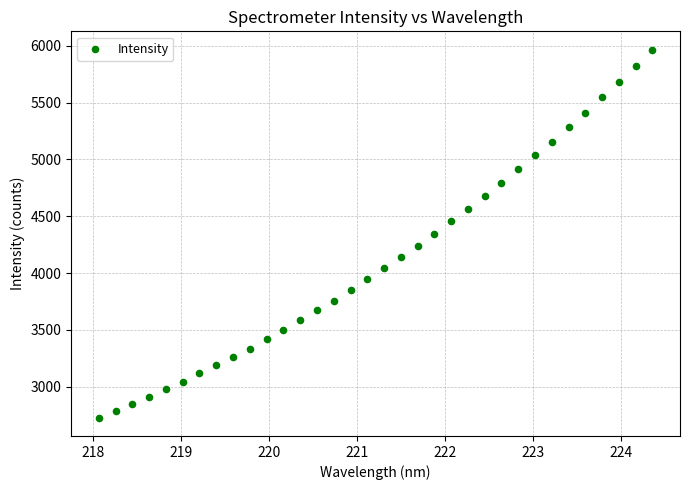

What is the range of X values (max minus min)?

6.3